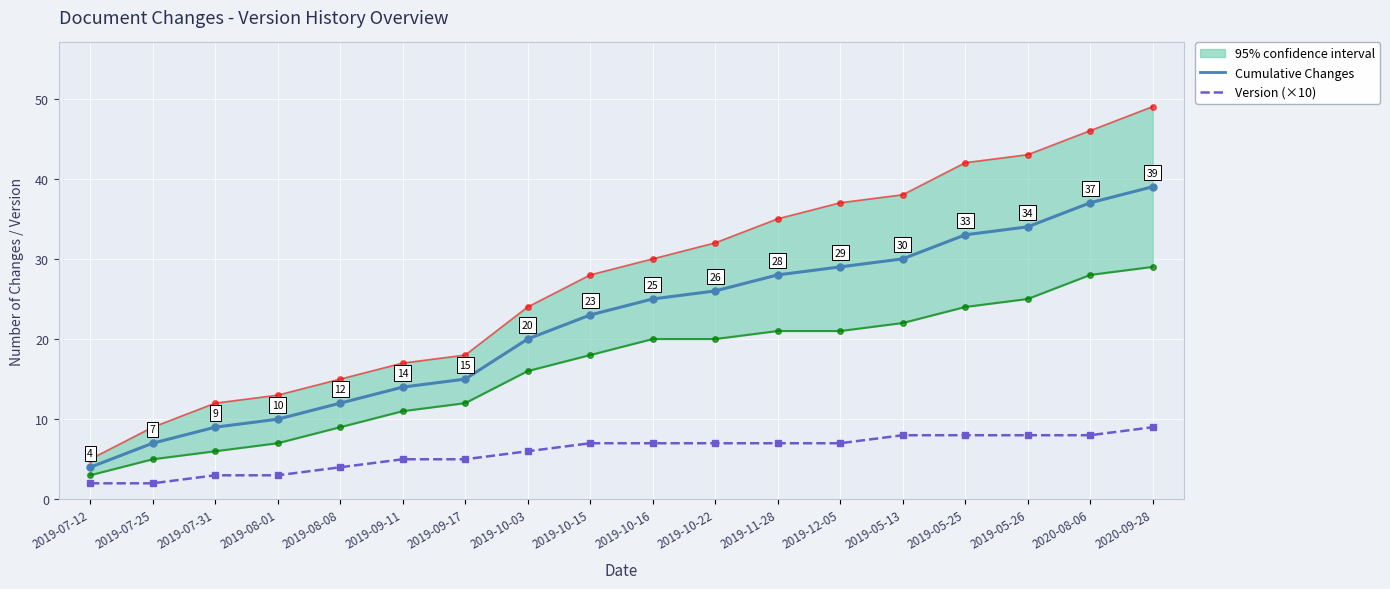

True or false: Cumulative Changes and Version (×10) cross at least once.

False